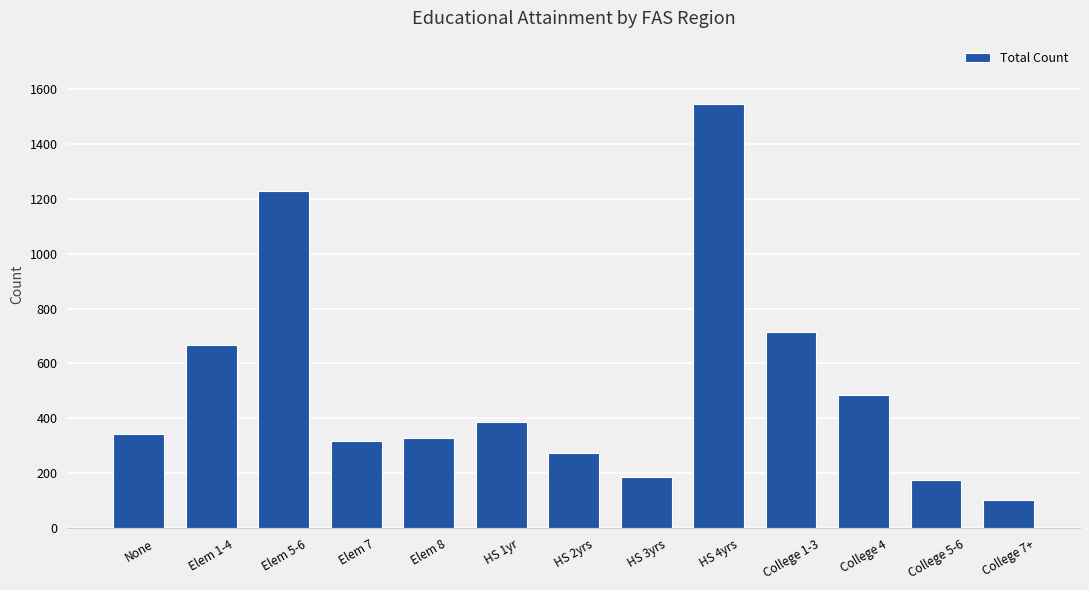

What is the difference between the values at College 7+ and Elem 8?

225